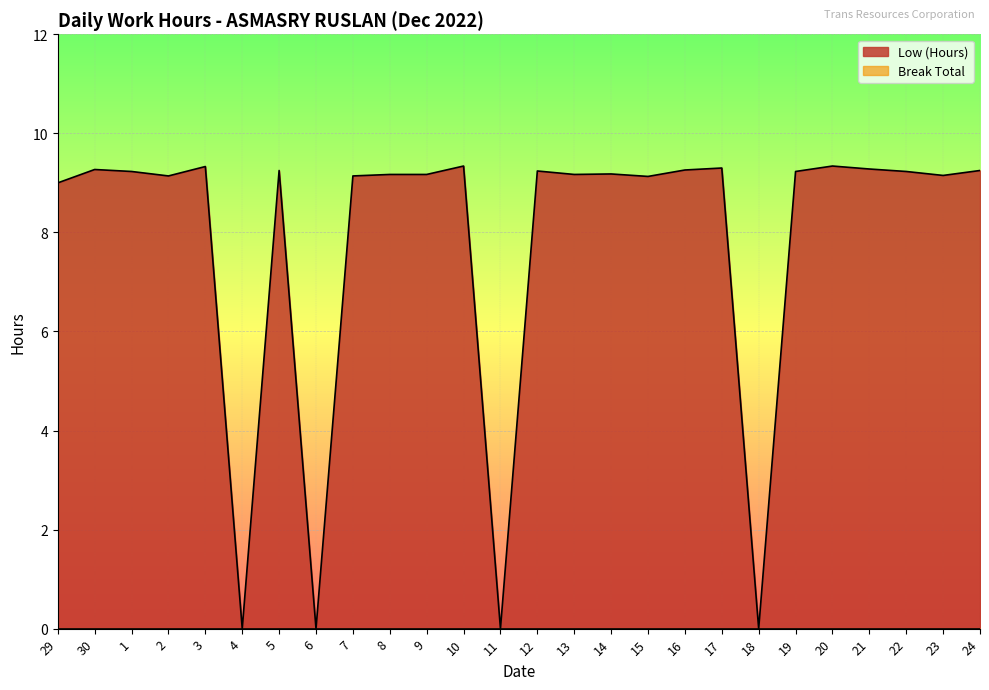

What is the sum of the values at 5 and 4?

9.2